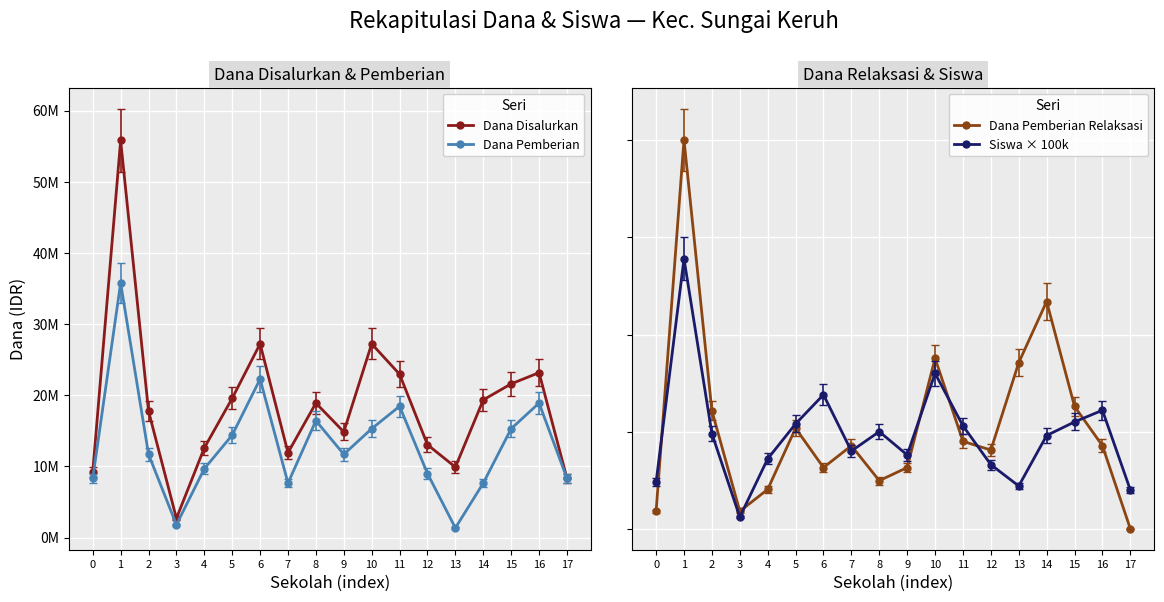

Is the value of Dana Pemberian at 10 greater than the value of Siswa × 100k at 14?

Yes